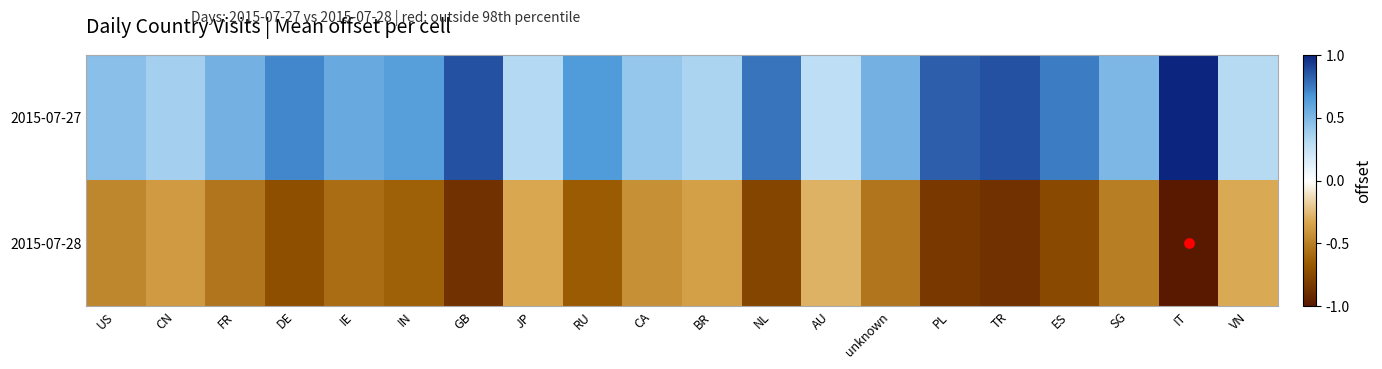

Between FR and DE, which series saw the biggest shift?

2015-07-27